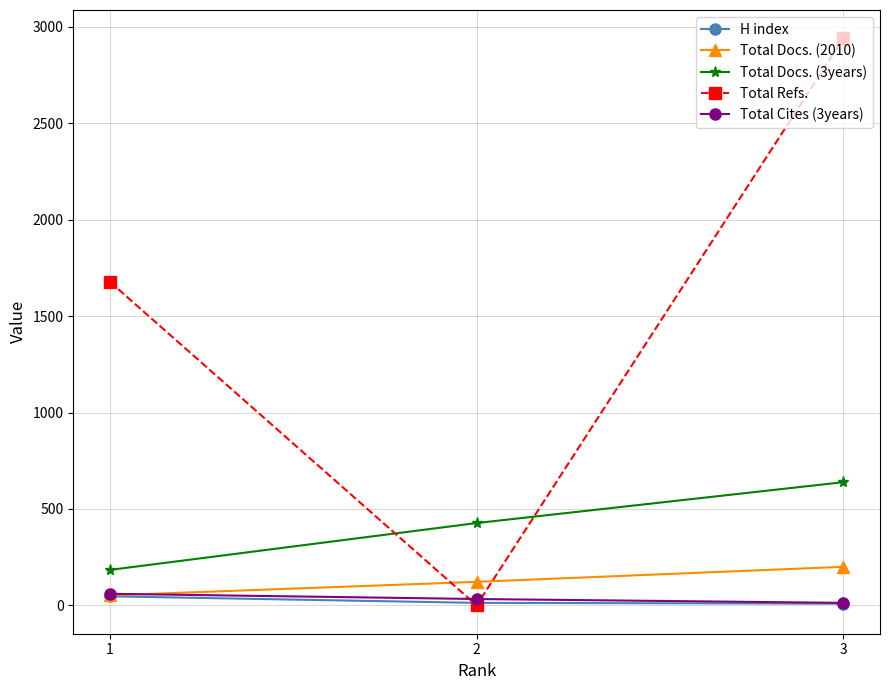

The value of Total Refs. at 1 is 2433. True or false?

False